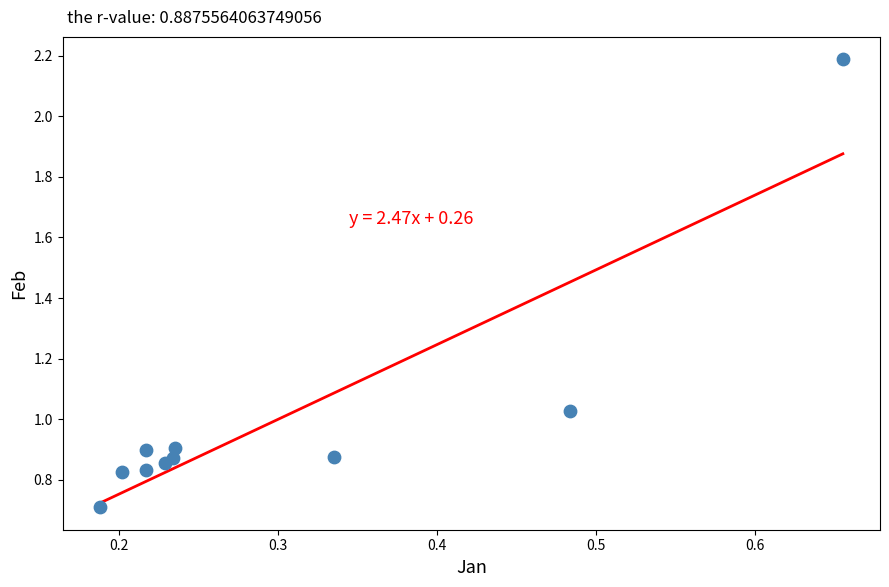

What is the range of Y values (max minus min)?

1.5